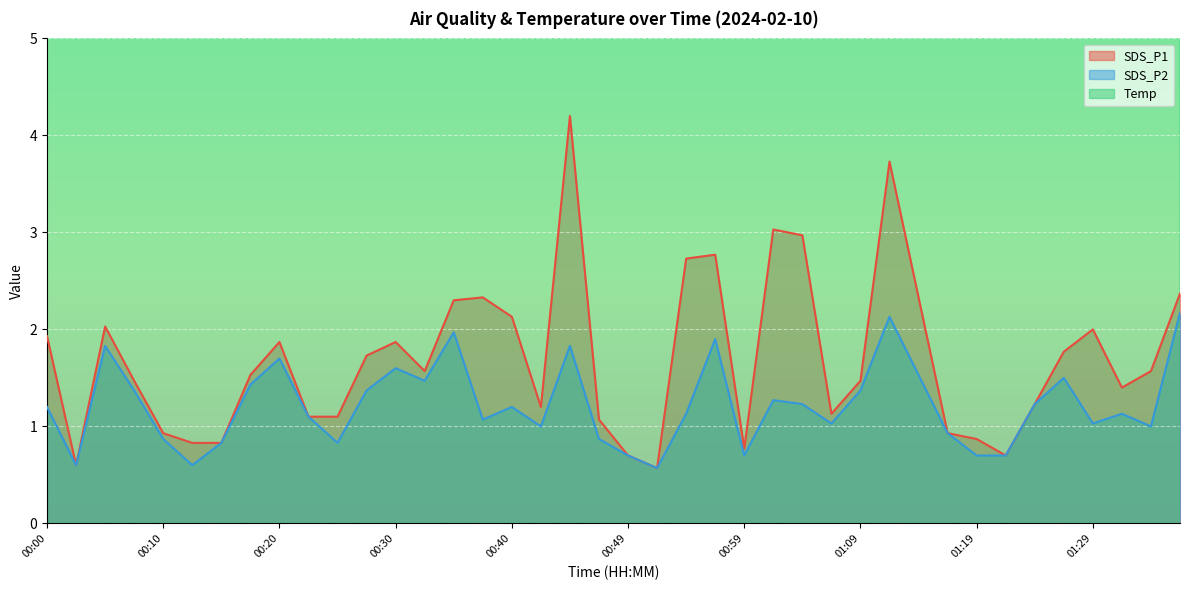

What is the total value across all series at 00:22?

12.1